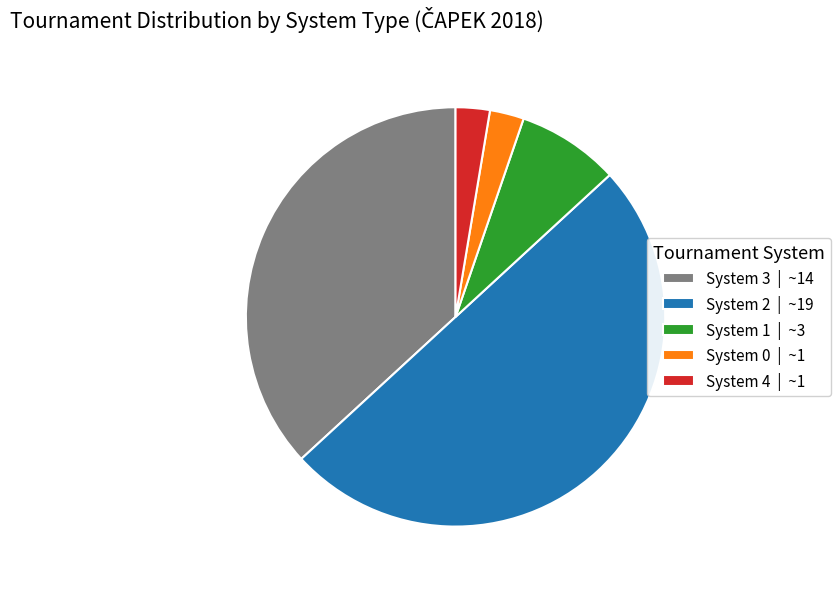

Do System 1 | ~3 and System 3 | ~14 together represent more than half of the pie?

No